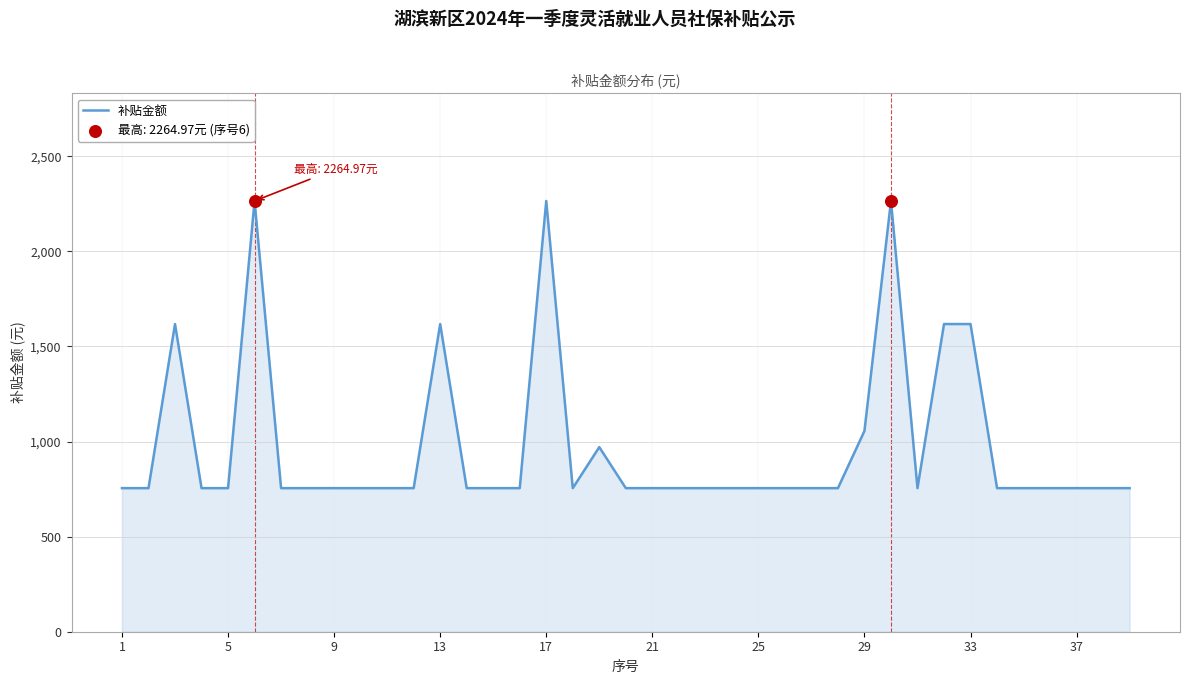

What is the minimum value shown in the chart?

755.0